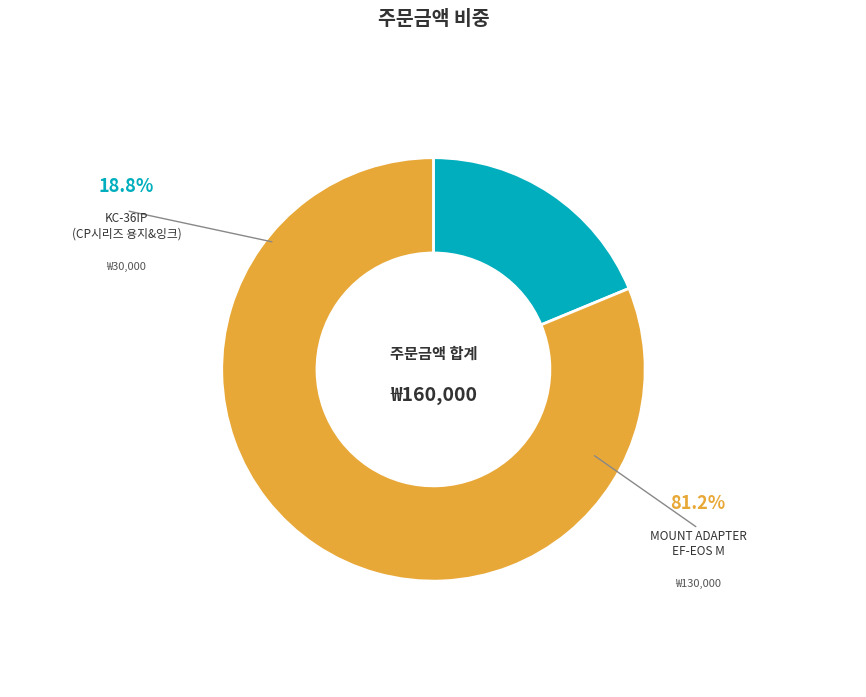

Is there any slice that represents more than half of the pie?

Yes